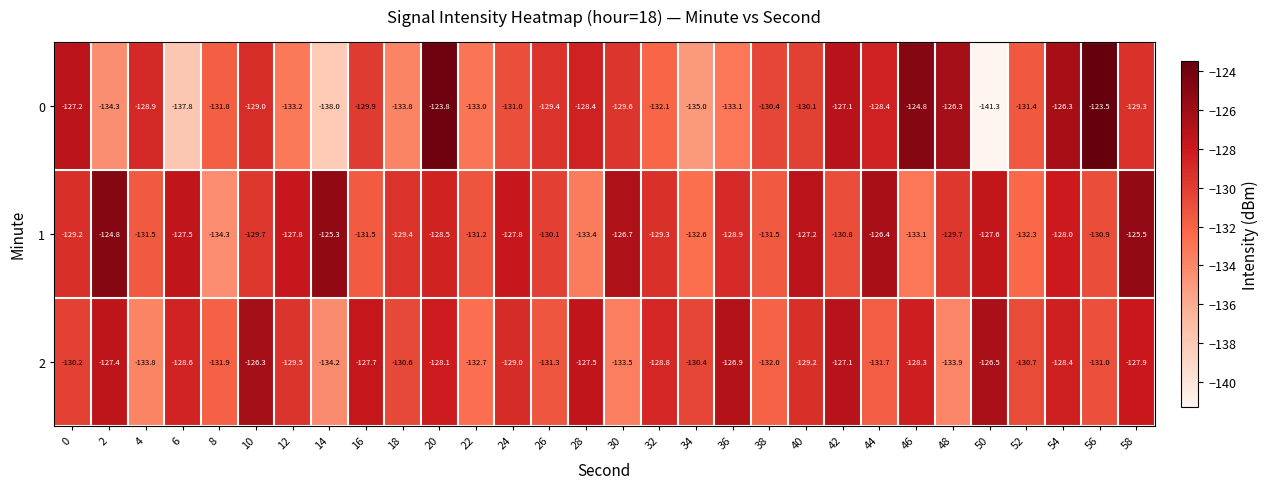

At how many categories does at least one series exceed -133?

30